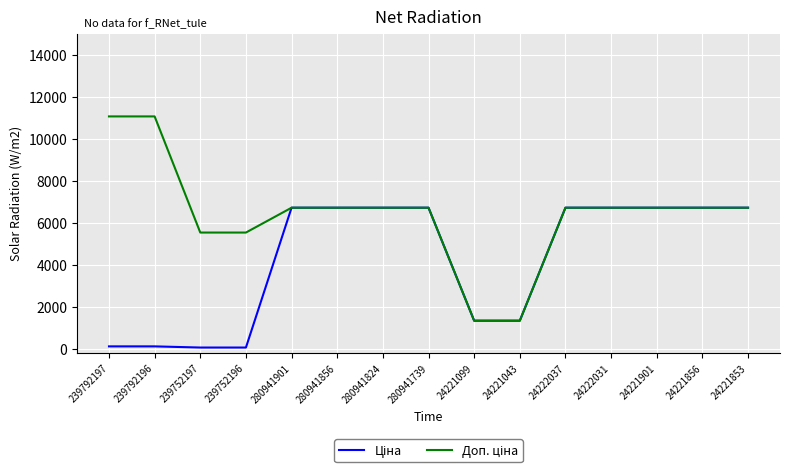

What is the maximum value shown in the chart?

11055.0